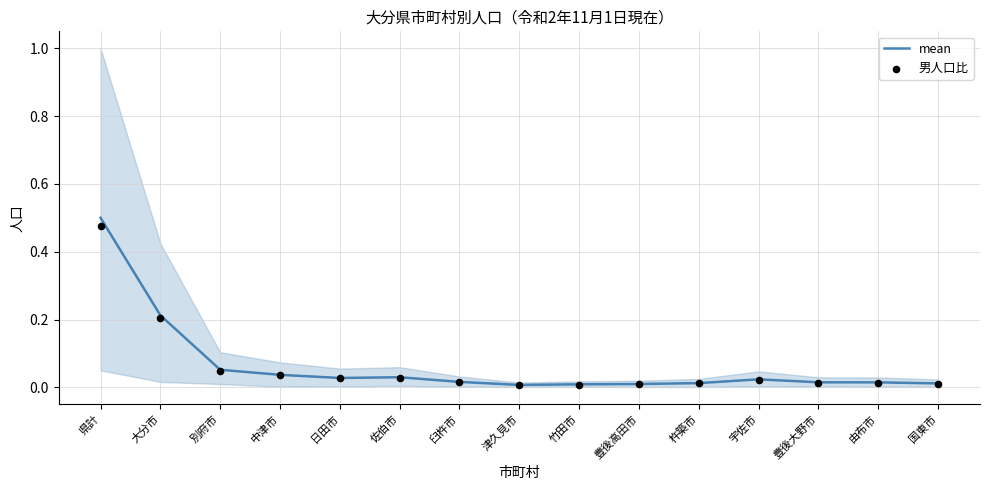

Which series reaches the maximum Y coordinate?

mean